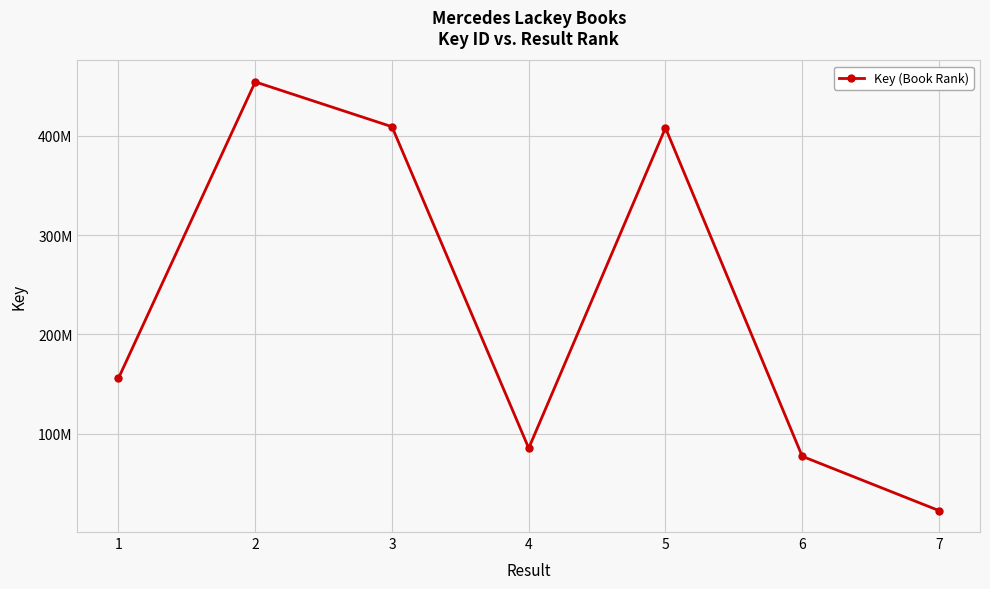

The value at 5 is 604954569. True or false?

False